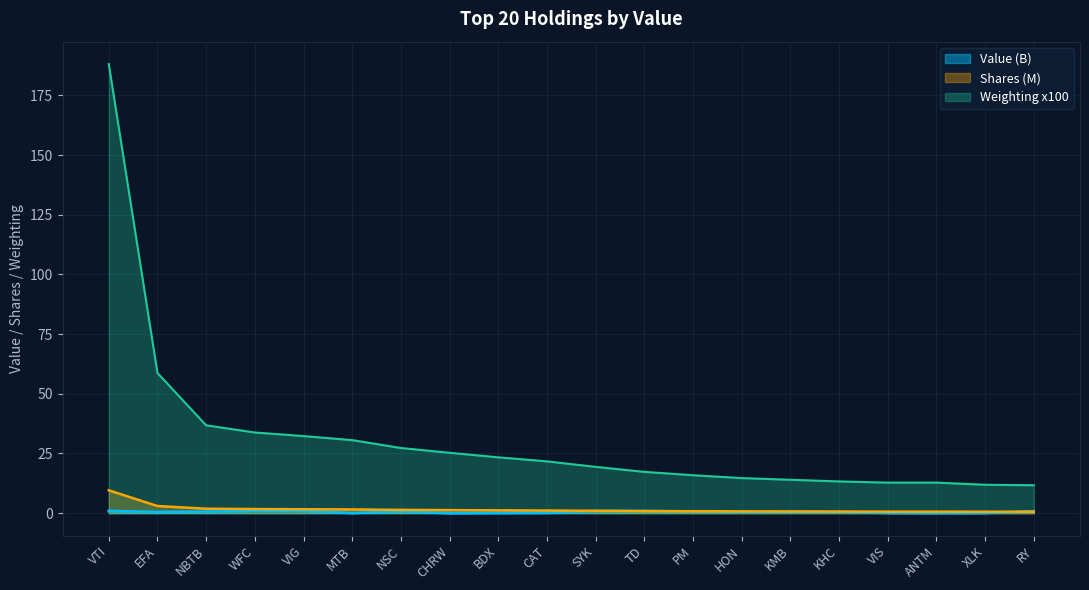

Does the chart display data point markers on the line(s)?

No